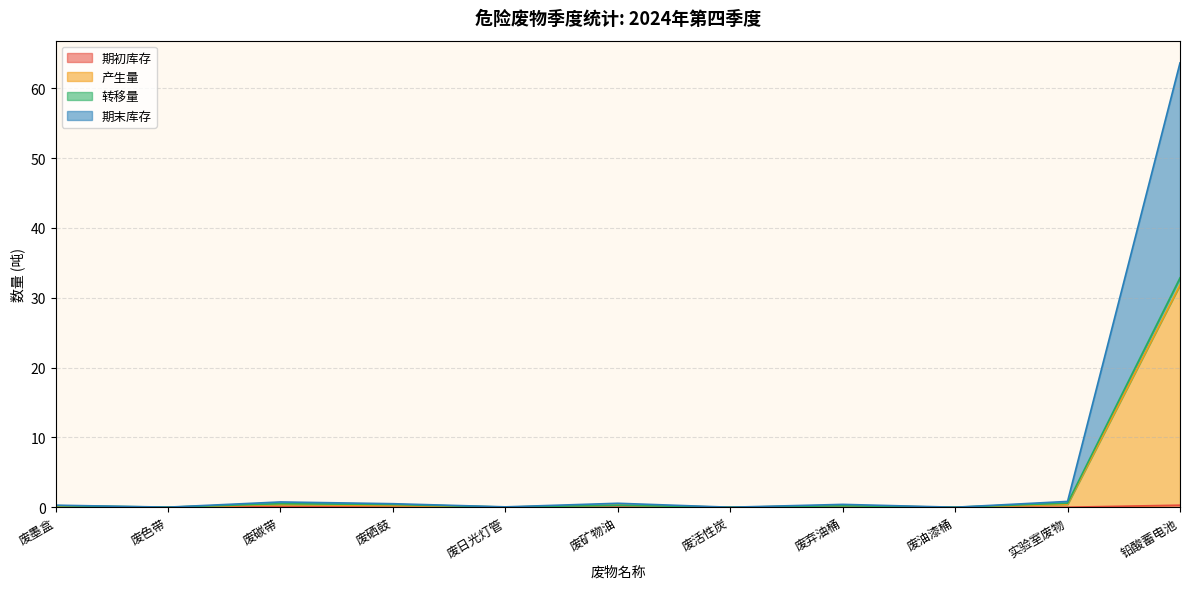

Reading left to right, transcribe all the data shown in this chart.

期初库存: 0.0	0.0	0.1	0.0	0.0	0.0	0.0	0.0	0.0	0.0	0.3
产生量: 0.1	0.0	0.4	0.3	0.0	0.3	0.0	0.2	0.0	0.4	31.8
转移量: 0.2	0.0	0.5	0.4	0.0	0.3	0.0	0.2	0.0	0.6	32.8
期末库存: 0.3	0.0	0.8	0.5	0.1	0.6	0.0	0.4	0.0	0.8	63.6